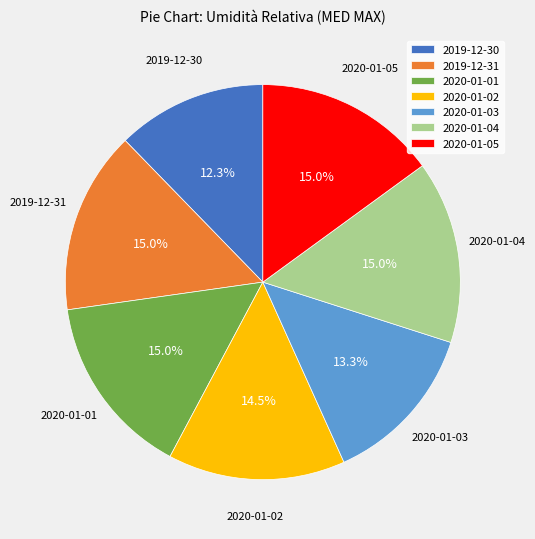

Which category has the smallest portion of the pie?

2019-12-30